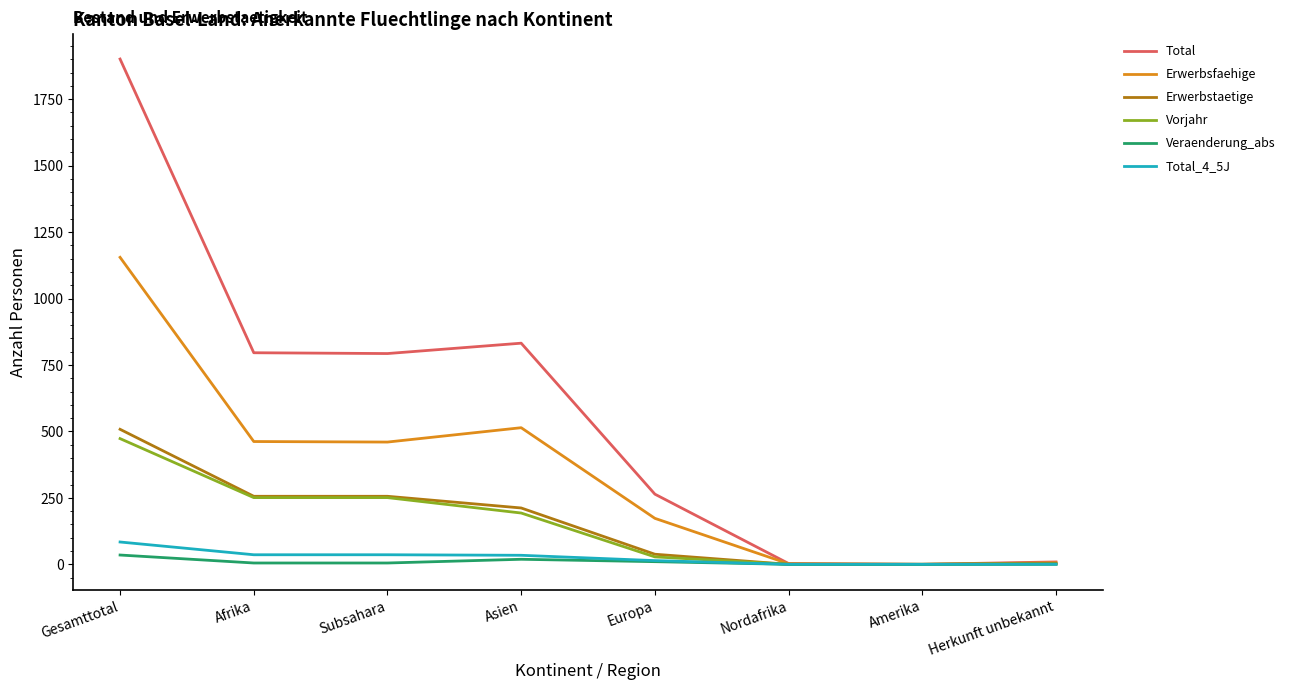

What are all the series names shown in the legend?

Total, Erwerbsfaehige, Erwerbstaetige, Vorjahr, Veraenderung_abs, Total_4_5J